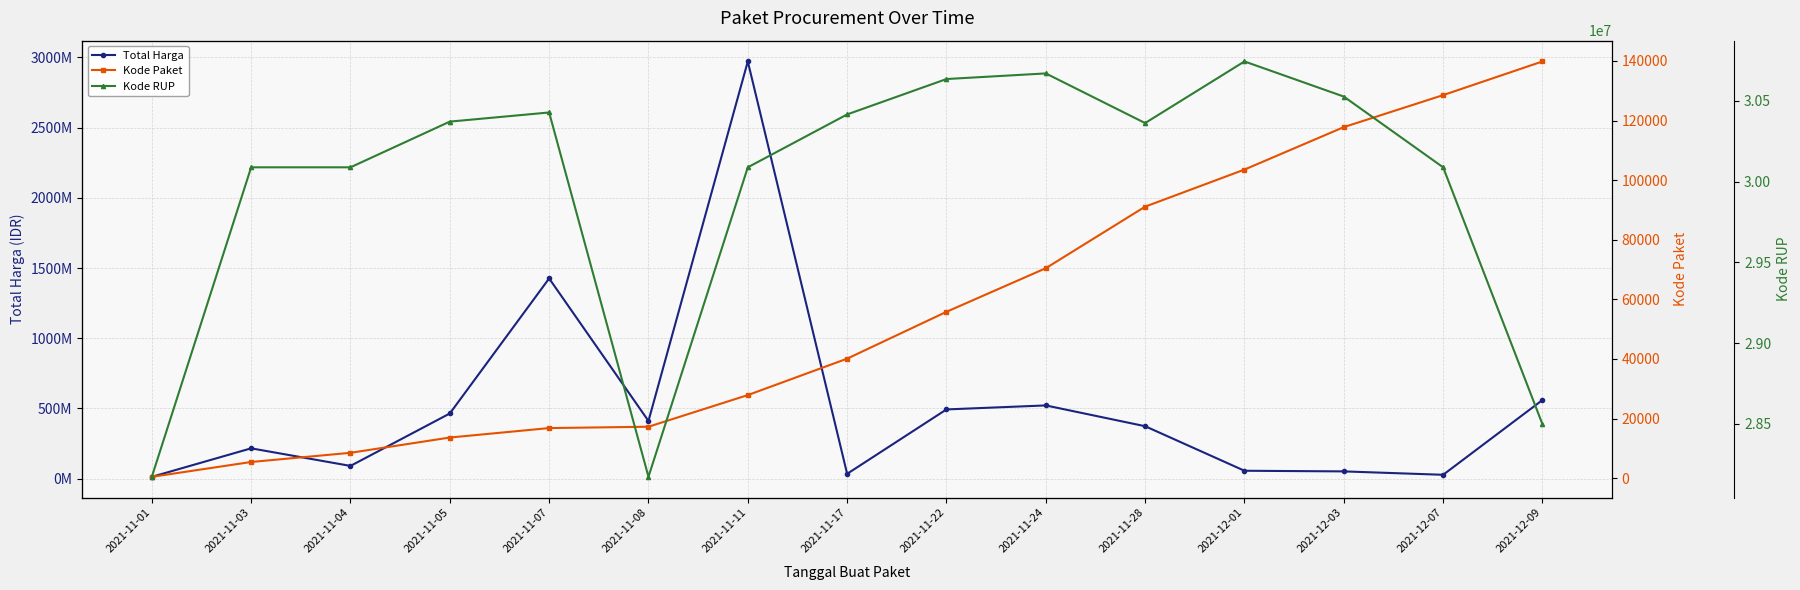

At which category does the chart reach its peak across all series?

2021-11-11